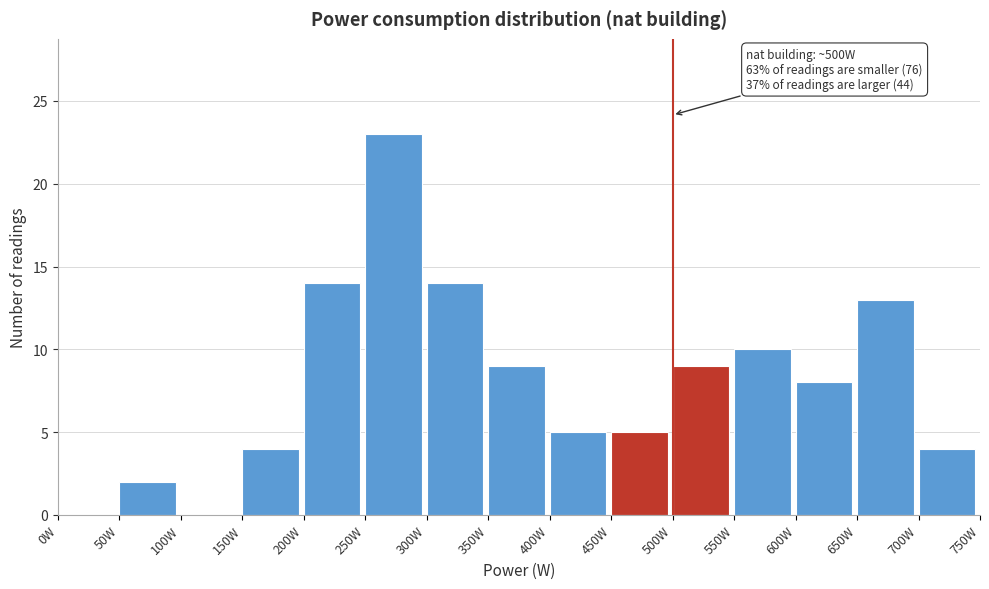

Over which range of the x-axis is the bar tallest?

250 to 300